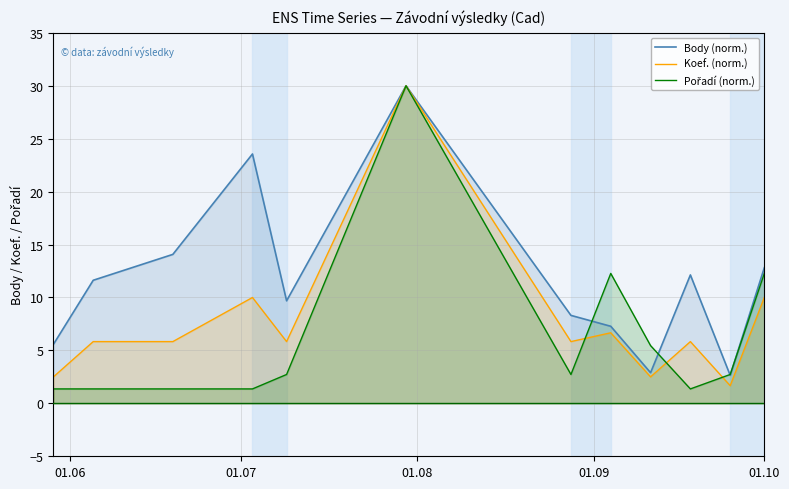

What is the minimum value shown in the chart?

1.4